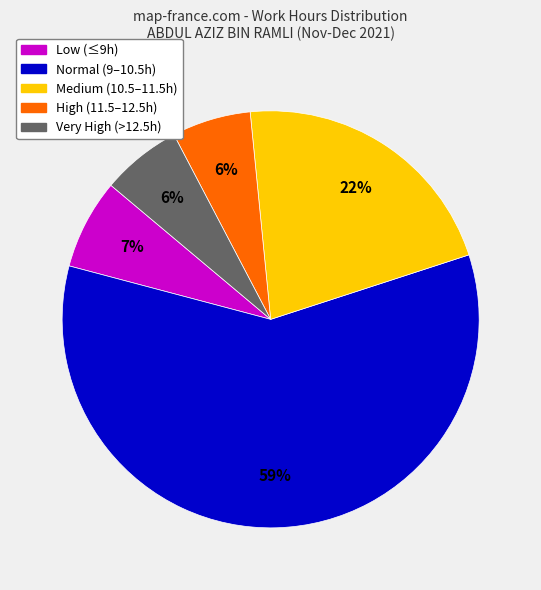

Is there any slice that represents more than half of the pie?

Yes